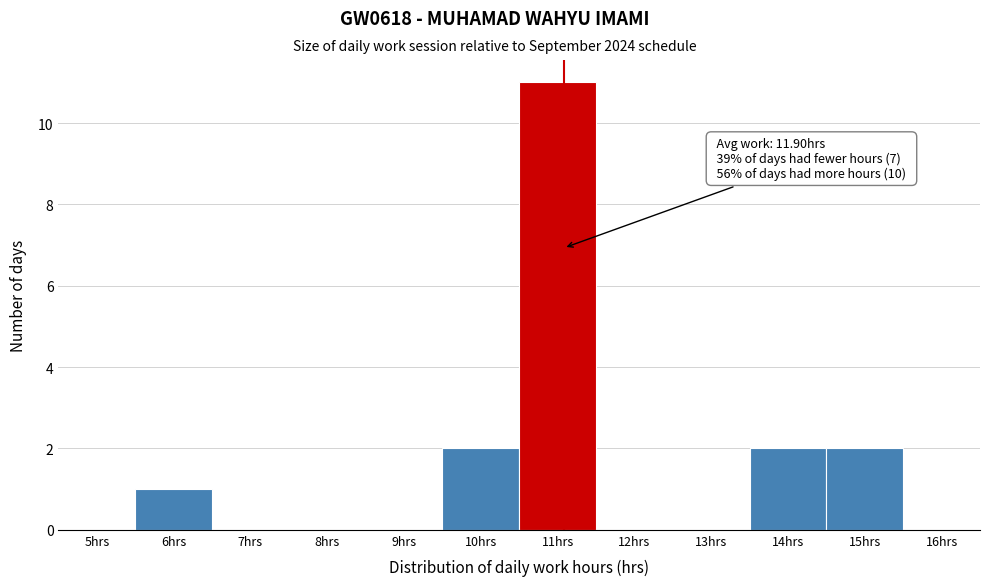

Reading right to left, extract all data points from this chart.

16hrs=0	15hrs=2	14hrs=2	13hrs=0	12hrs=0	11hrs=11	10hrs=2	9hrs=0	8hrs=0	7hrs=0	6hrs=1	5hrs=0